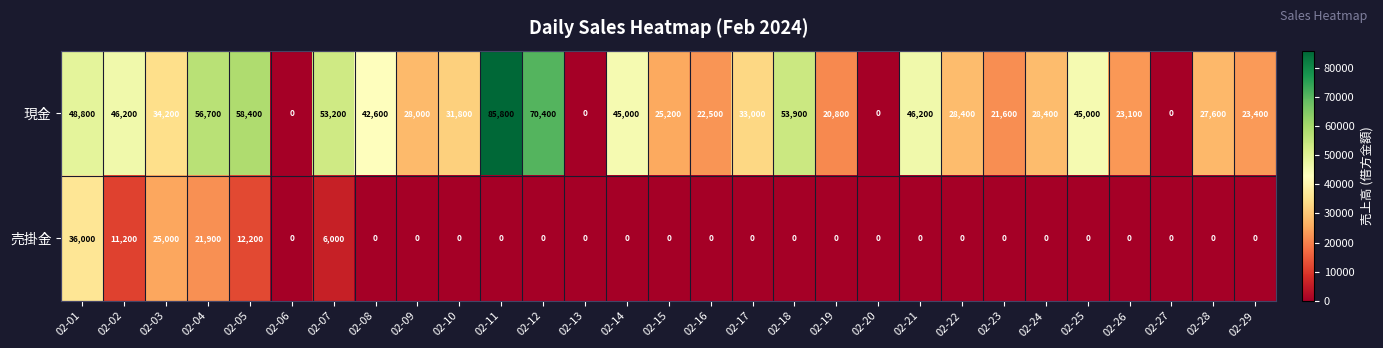

What is the difference between the 現金 values at 02-28 and 02-19?

6800